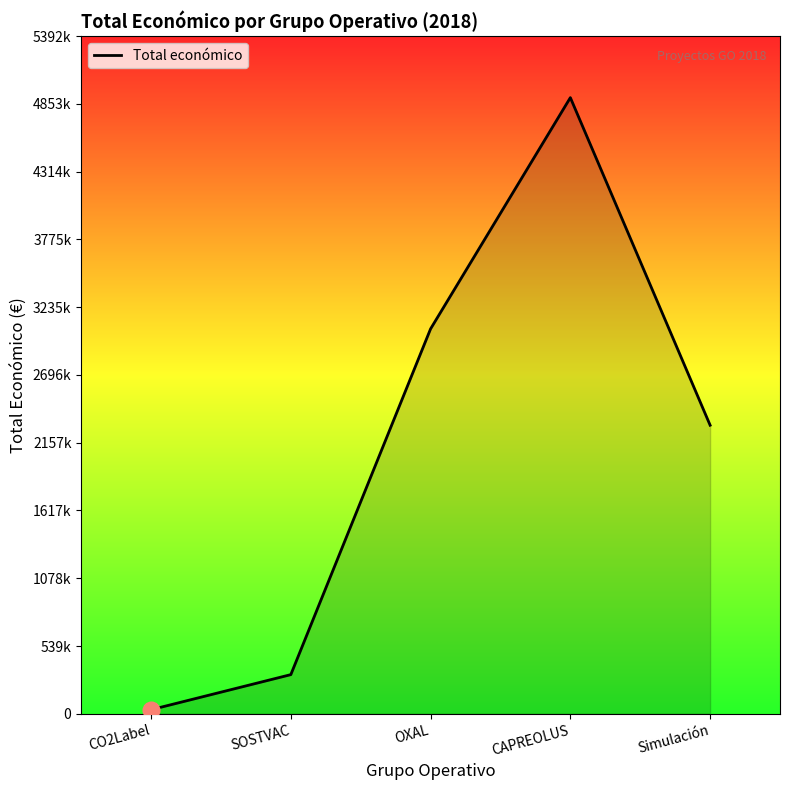

Where does the data first go above 2296067?

OXAL